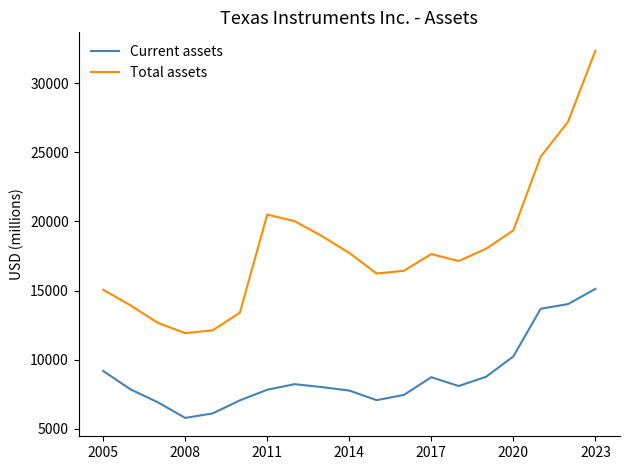

Which series has the widest spread of values?

Total assets